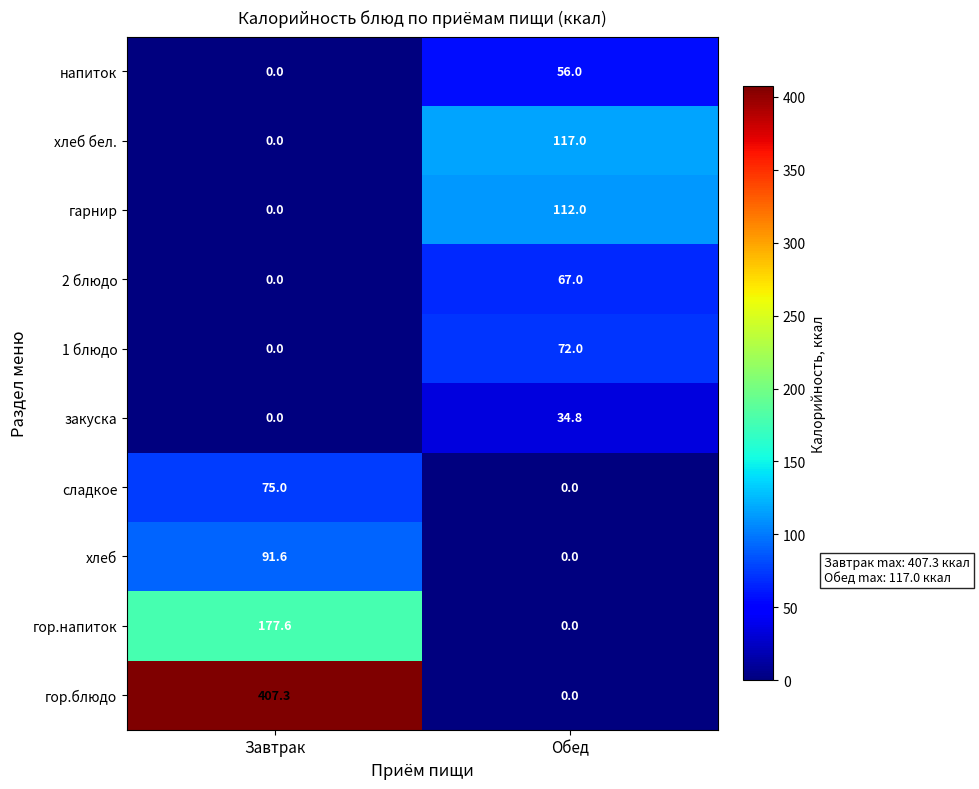

Which series has the largest range (max minus min)?

гор.блюдо